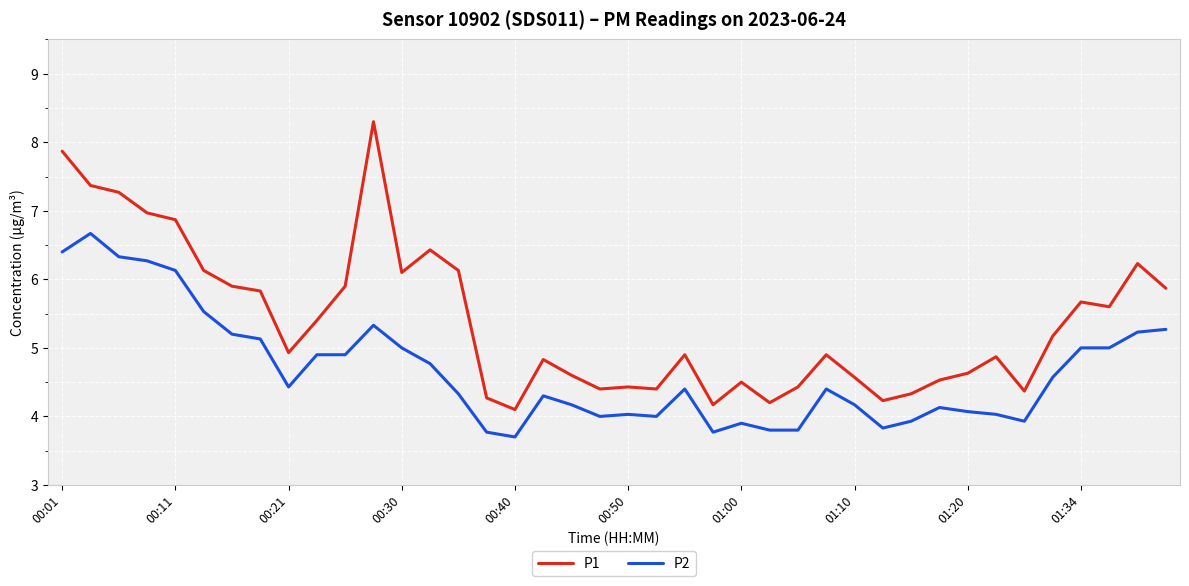

True or false: P1 and P2 intersect in this chart.

False